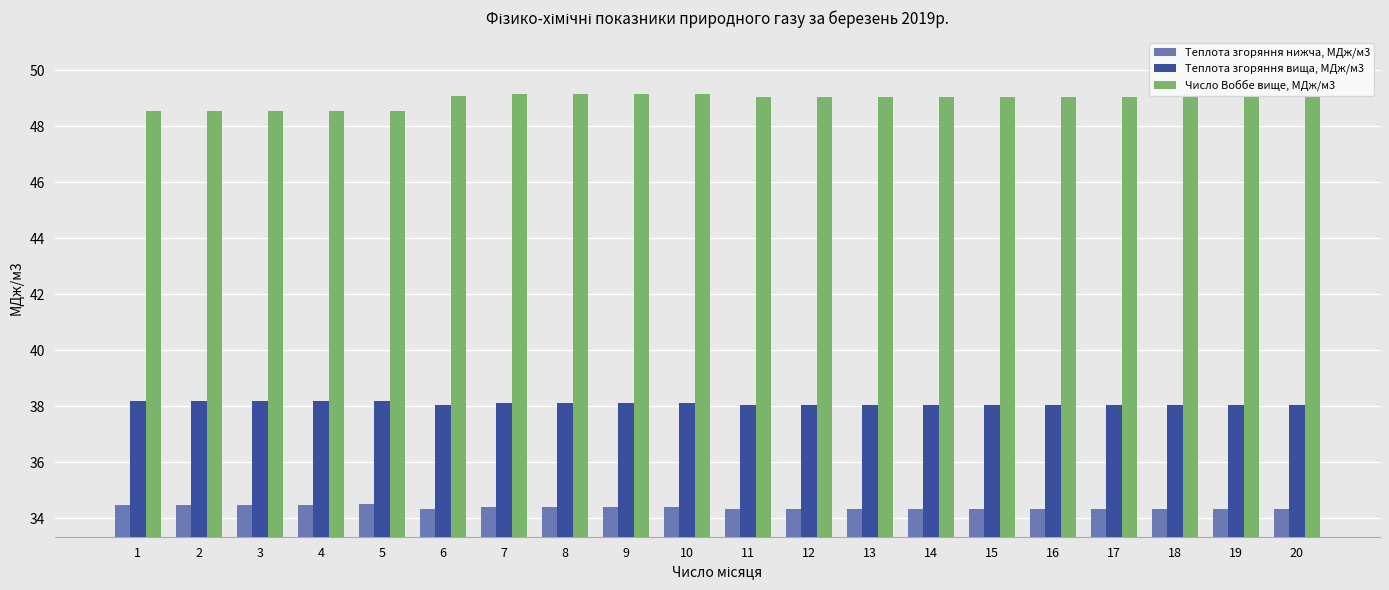

At 11, list the series in order from largest to smallest.

Число Воббе вище, МДж/м3, Теплота згоряння вища, МДж/м3, Теплота згоряння нижча, МДж/м3